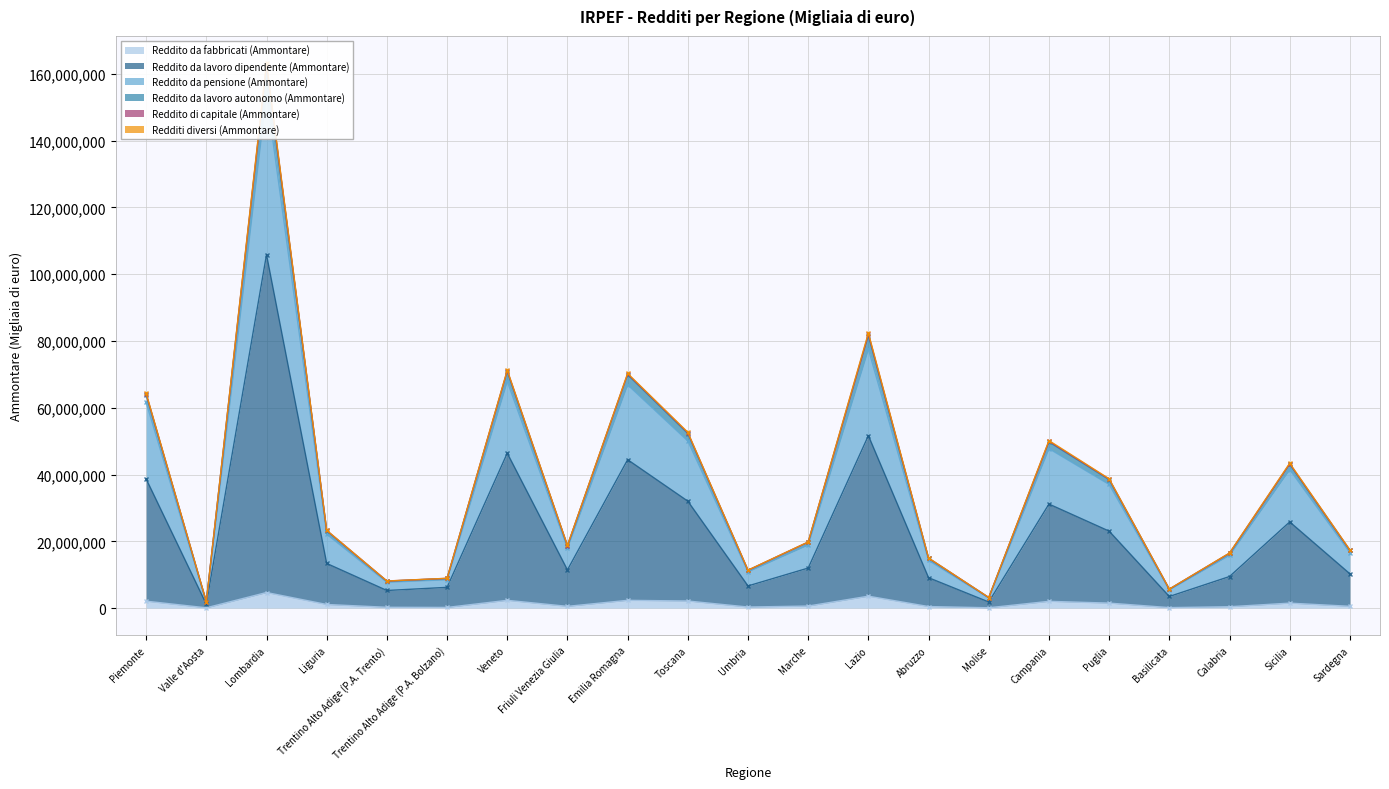

Where is Reddito da lavoro dipendente (Ammontare) nearest to the value 53508870?

Lazio